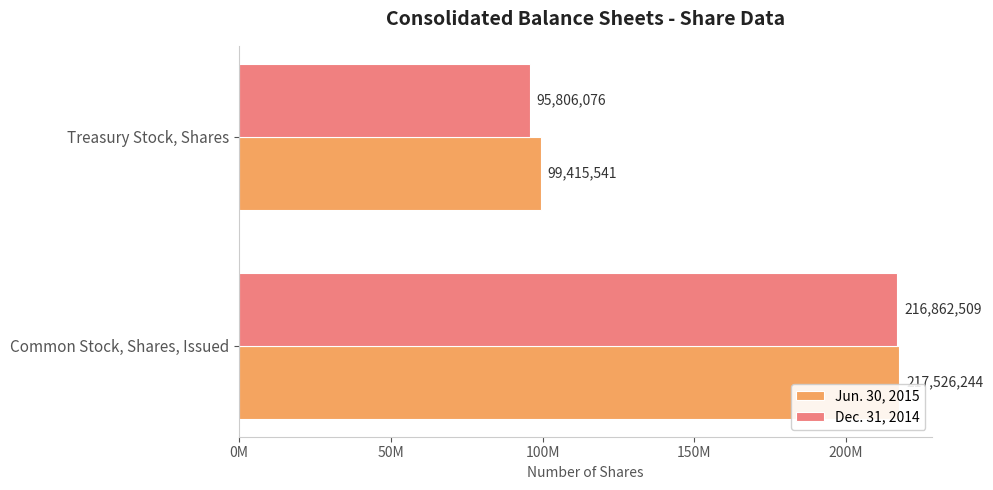

What are all the series names shown in the legend?

Jun. 30, 2015, Dec. 31, 2014